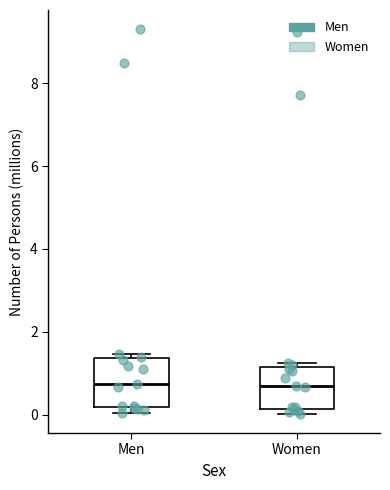

Where is the lower edge of the box for Men on the y-axis? The values are not printed on the chart, so give them approximately, as read against the axis.

0.2